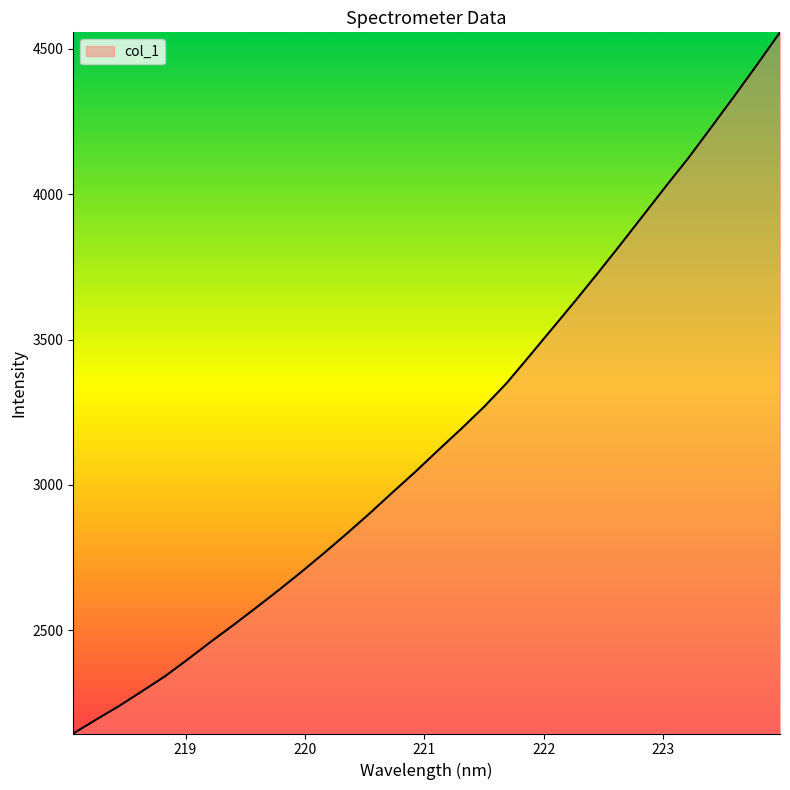

What is the smallest value displayed?

2144.1